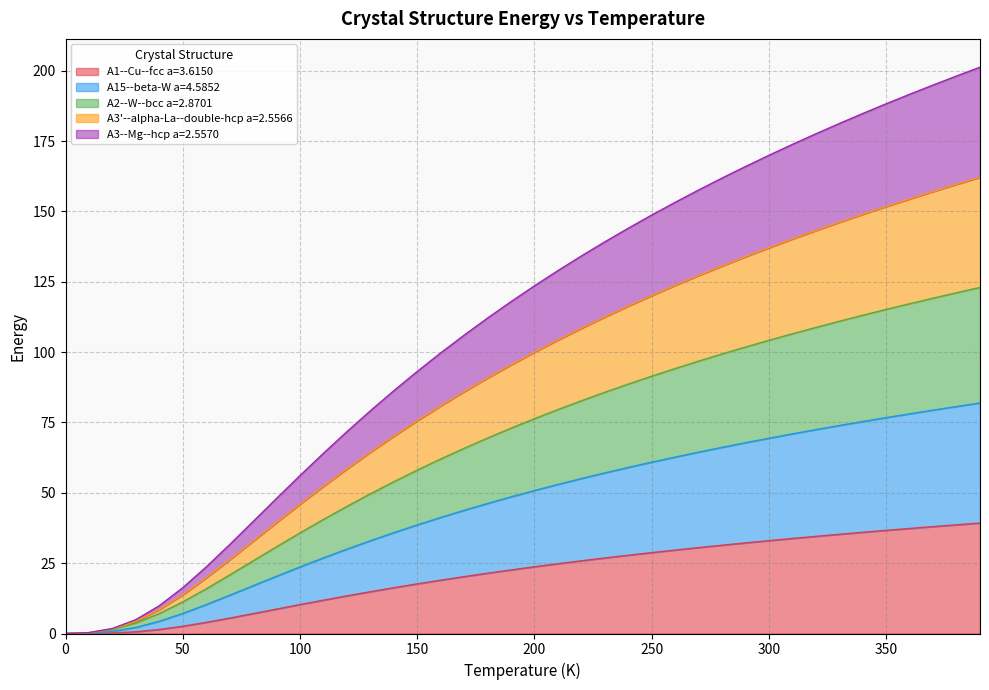

How many positive values does the A2--W--bcc a=2.8701 series have?

39